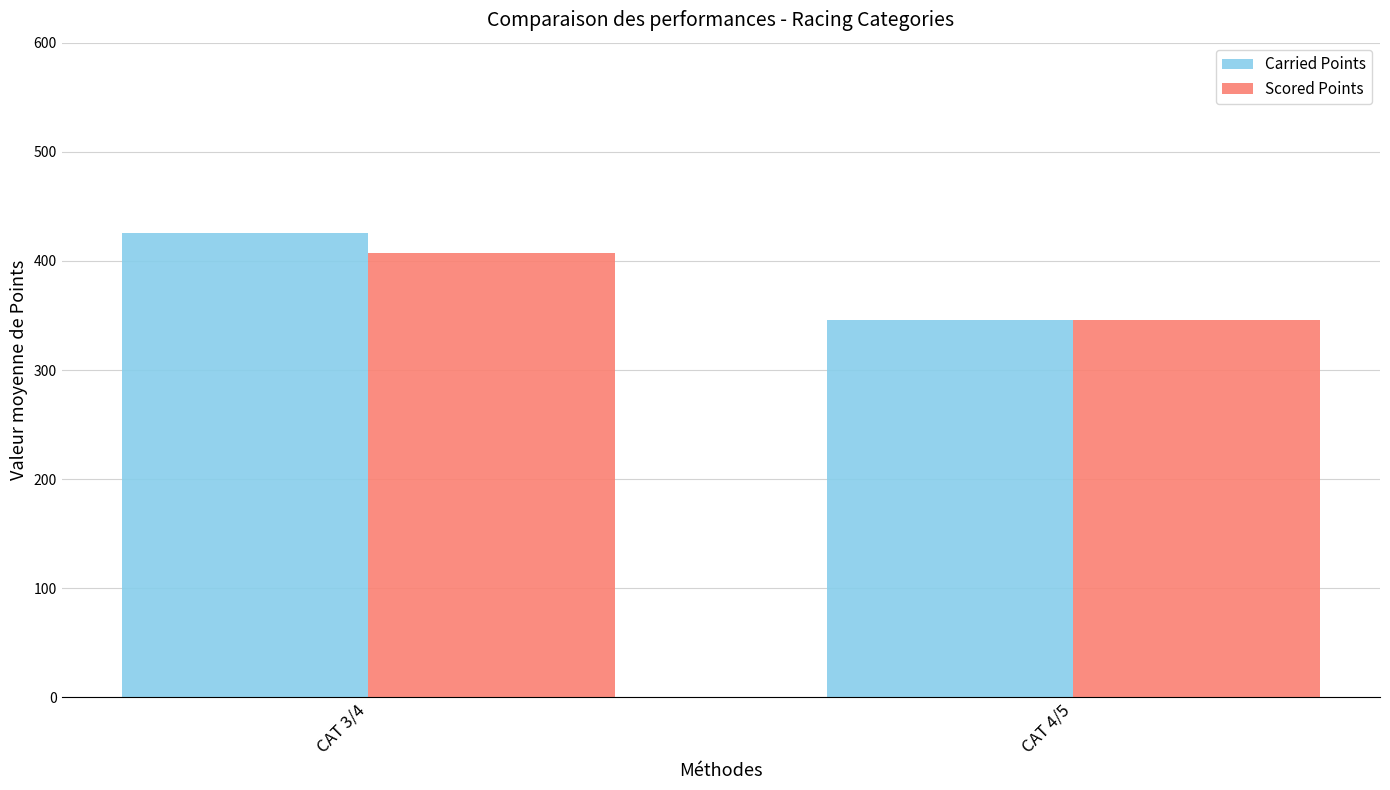

At which label does Carried Points reach its minimum?

CAT 4/5